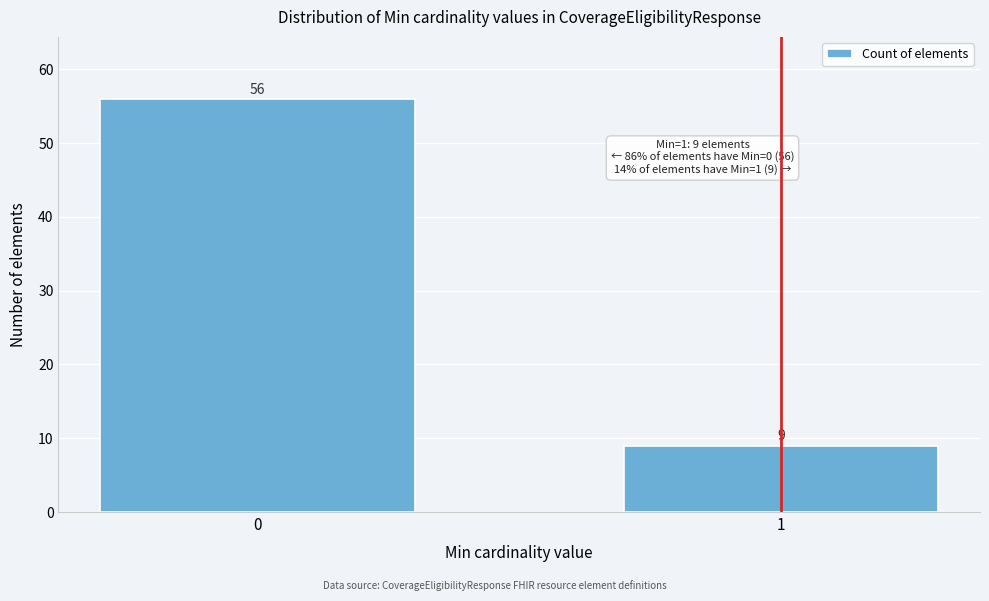

Reading left to right, transcribe all the data shown in this chart.

56	9